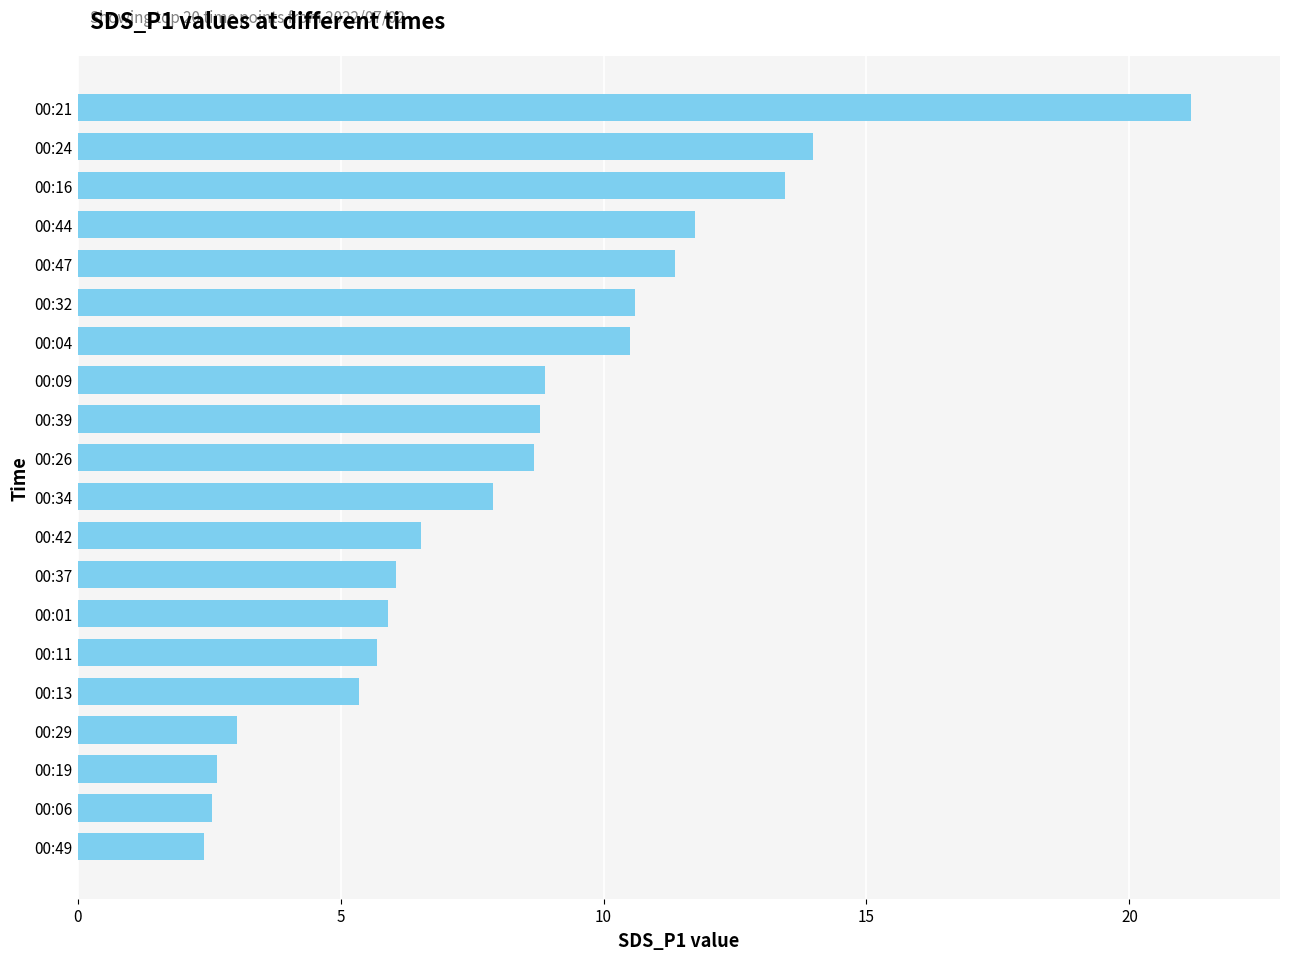

Which has a higher value, 00:11 or 00:06?

00:11